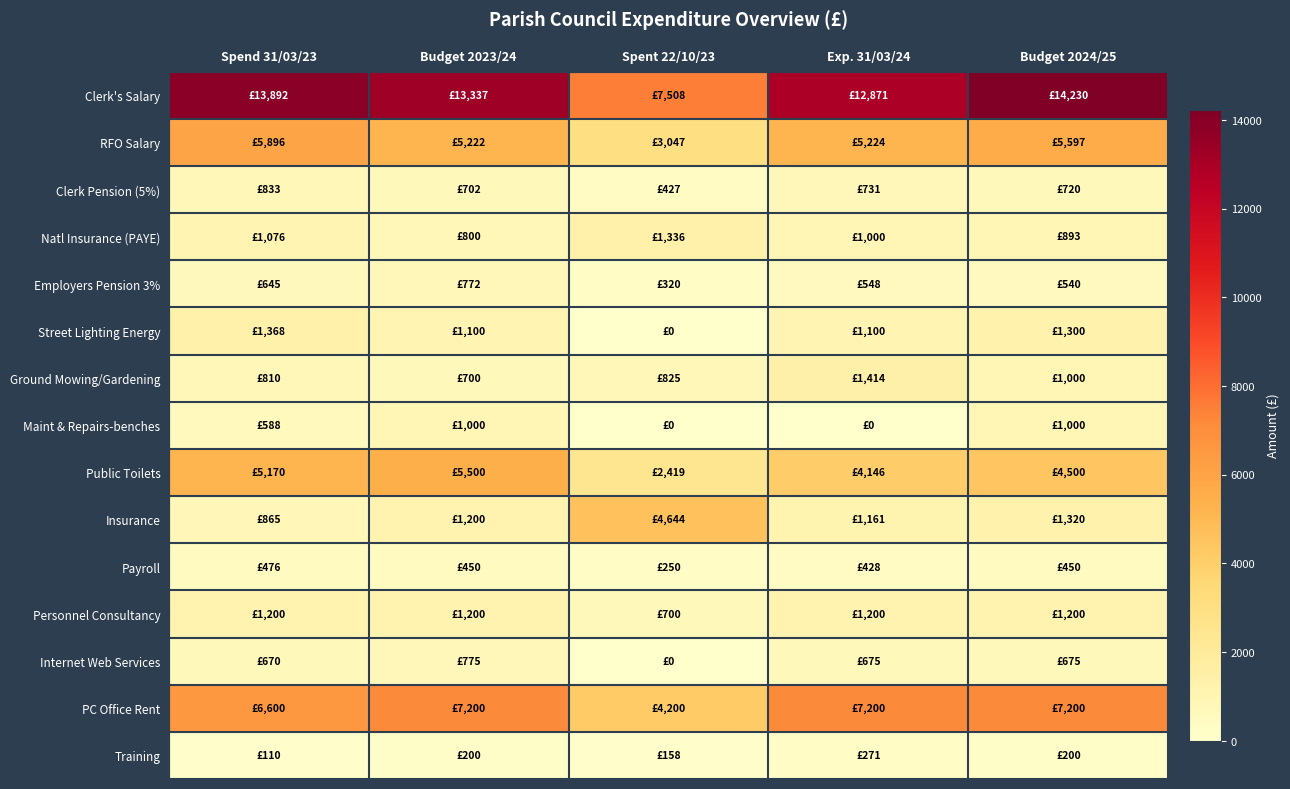

Between Exp. 31/03/24 and Spend 31/03/23, which is larger?

Spend 31/03/23